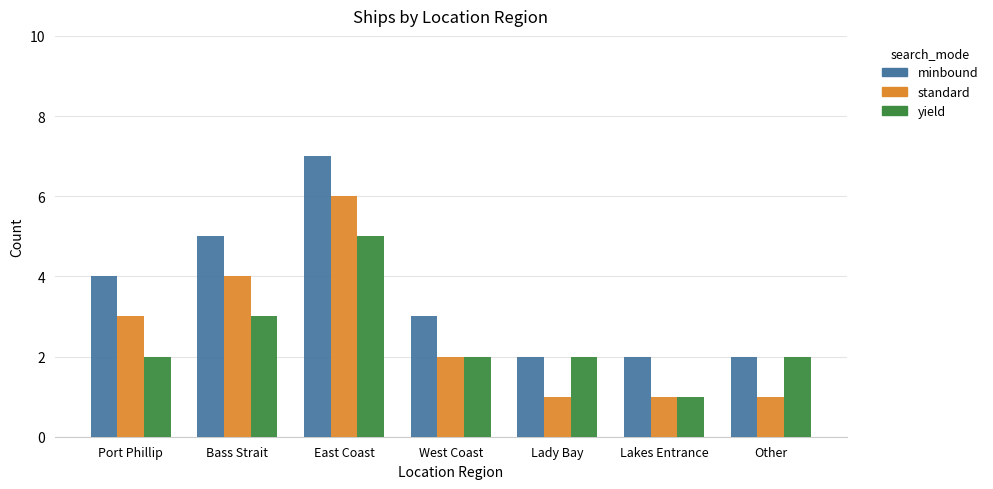

At how many categories does at least one series exceed 1?

7